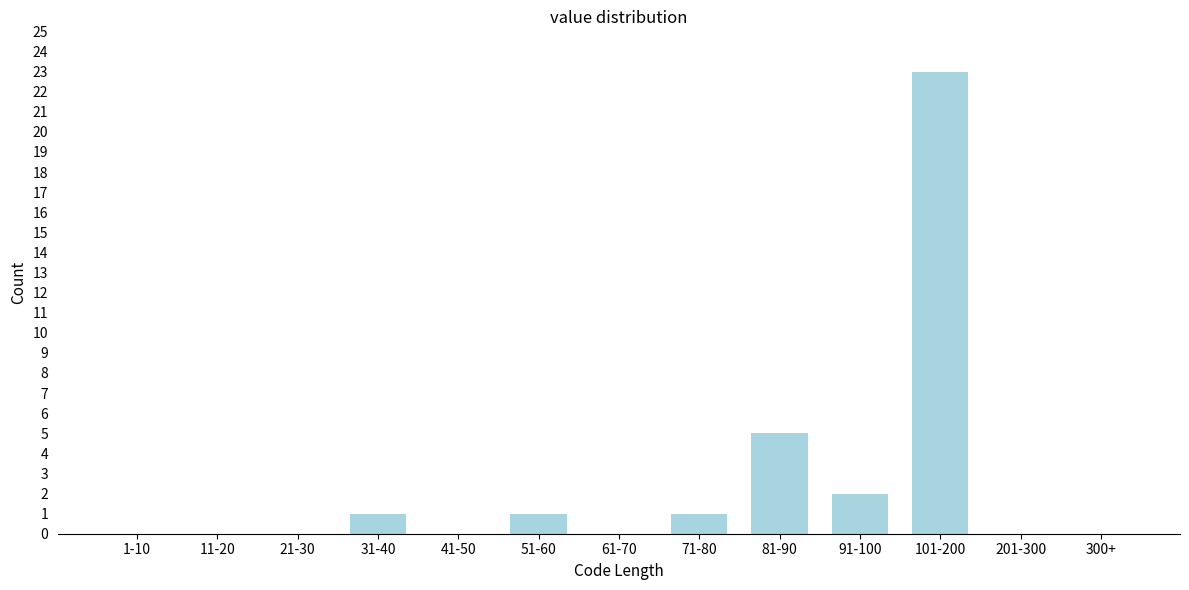

Reading left to right, transcribe all the data shown in this chart.

1-10=0	11-20=0	21-30=0	31-40=1	41-50=0	51-60=1	61-70=0	71-80=1	81-90=5	91-100=2	101-200=23	201-300=0	300+=0